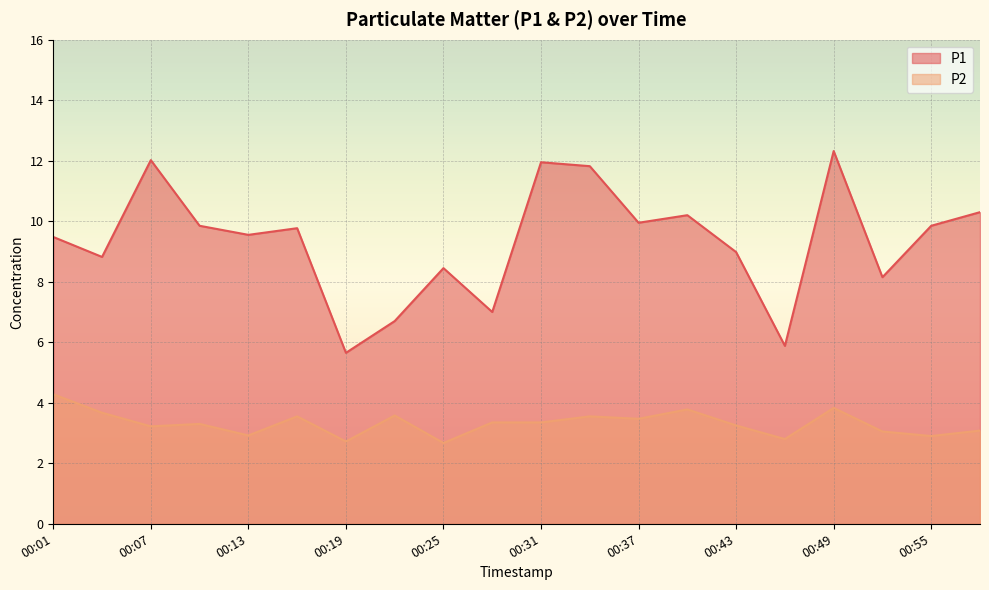

True or false: P1 and P2 cross at least once.

False